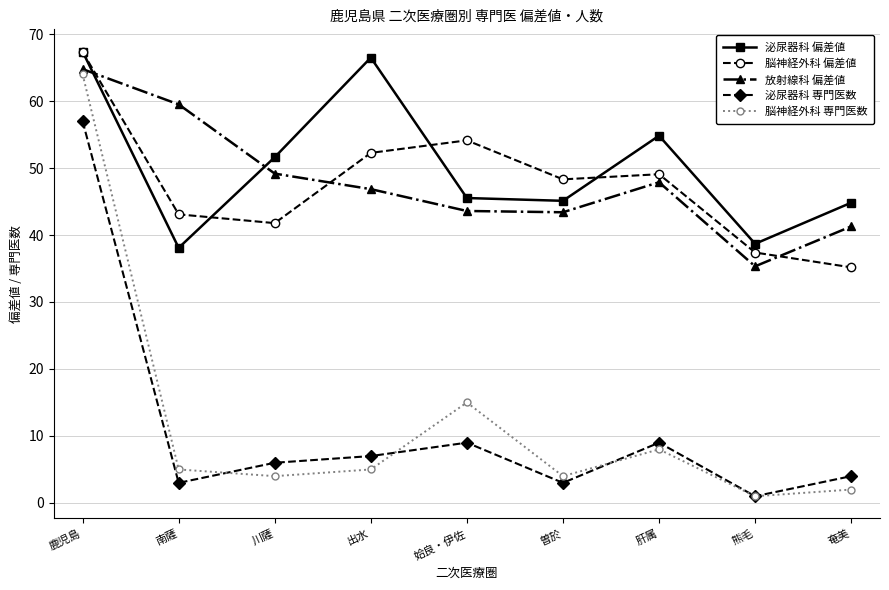

True or false: 泌尿器科 偏差値 has a value of 58.5 at 熊毛.

False